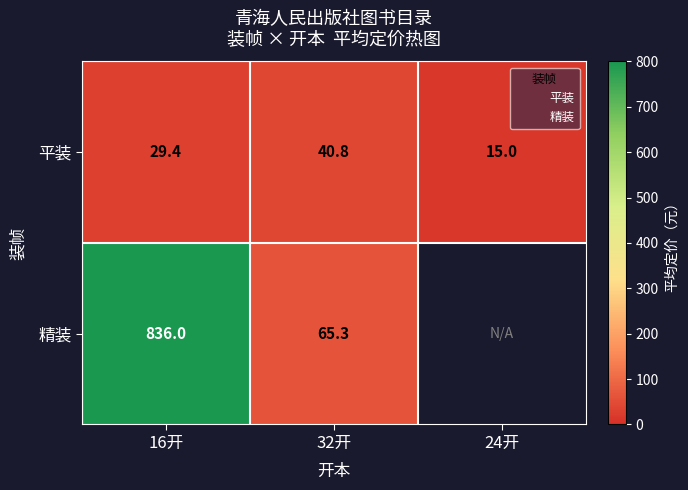

What is the highest value of the 精装 series?

836.0